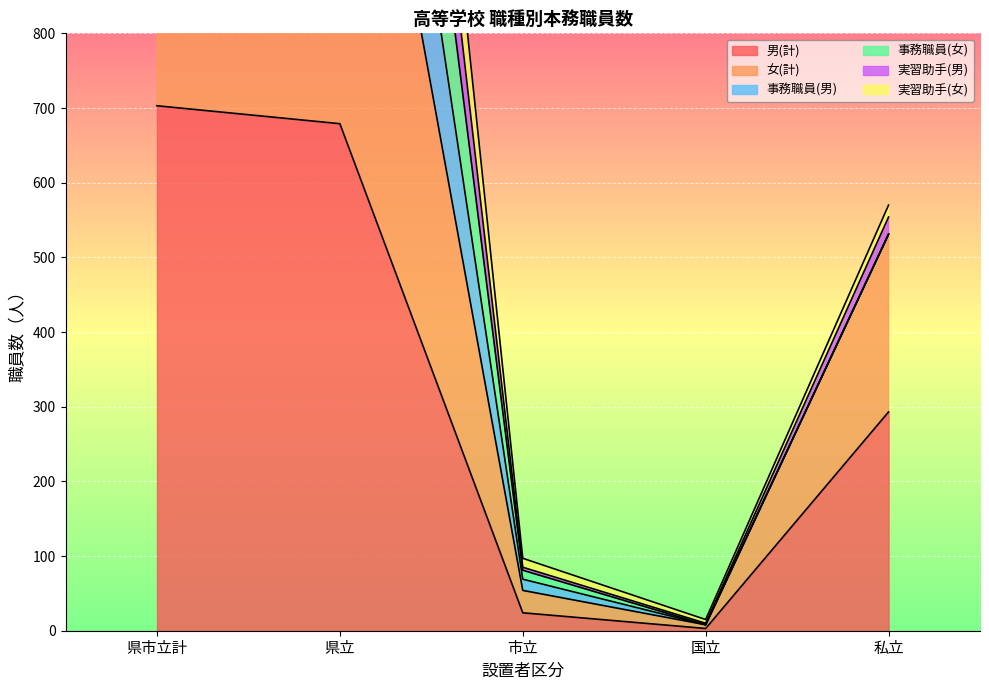

Is it true that 男(計) equals 293 at 私立?

True